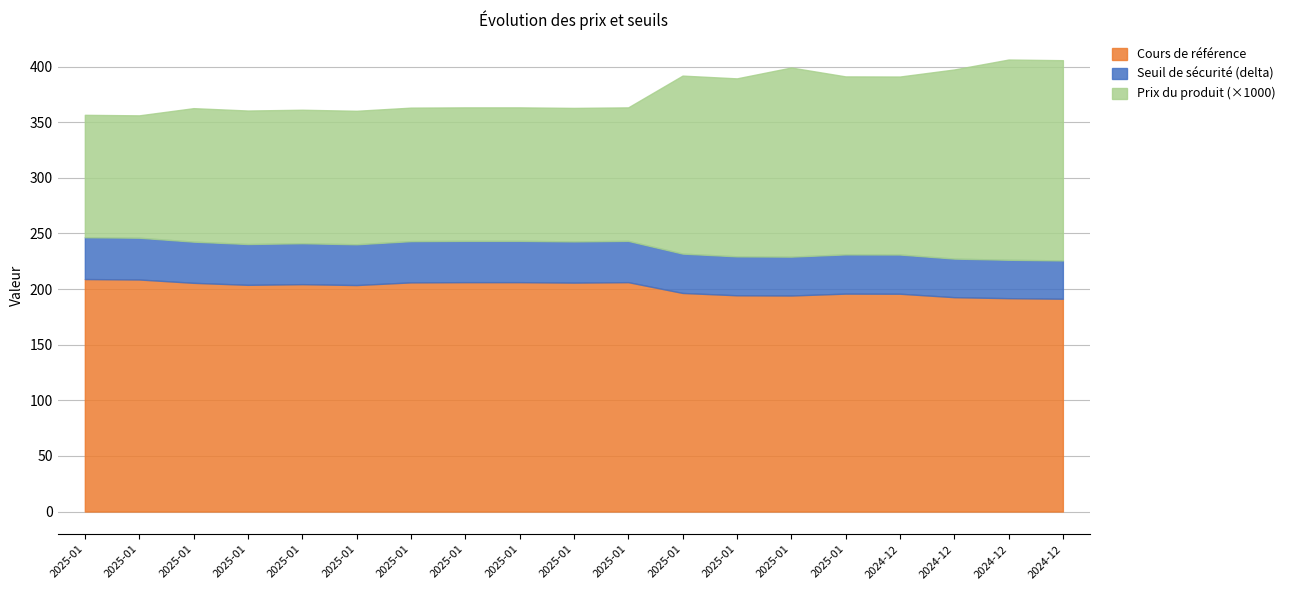

What is the difference between the Seuil de sécurité values at 2024-12-20 and 2025-01-02?

5.4